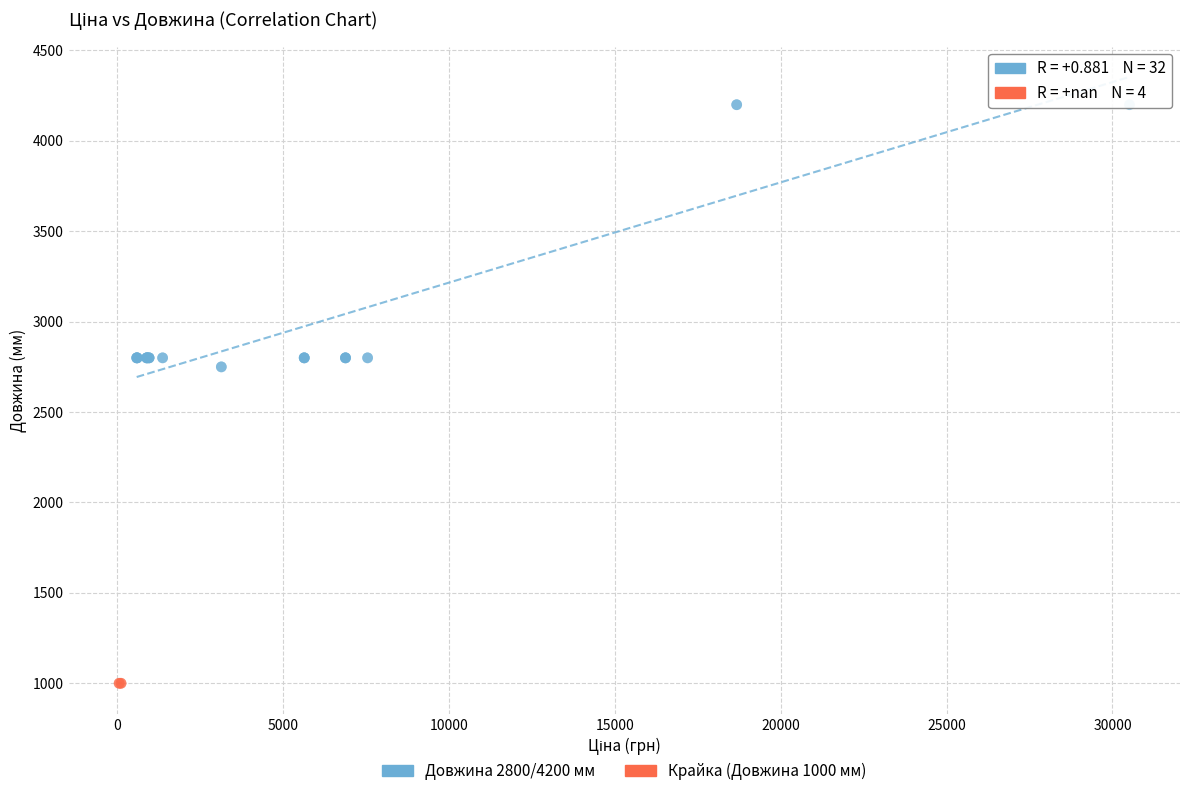

Which series contains the lowest Y value?

Крайка (Довжина 1000 мм)